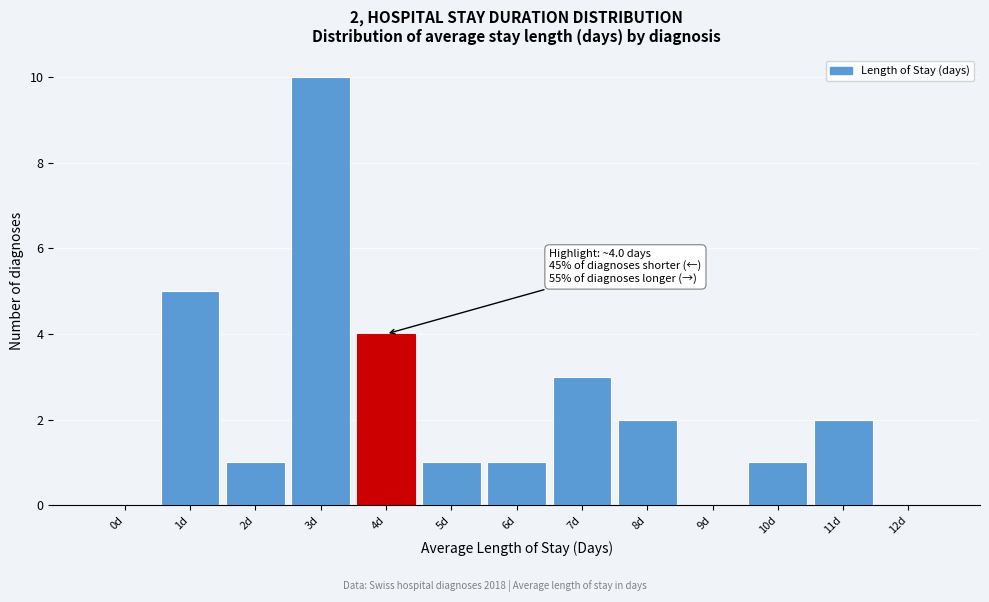

Reading left to right, transcribe all the data shown in this chart.

0d=0	1d=5	2d=1	3d=10	4d=4	5d=1	6d=1	7d=3	8d=2	9d=0	10d=1	11d=2	12d=0